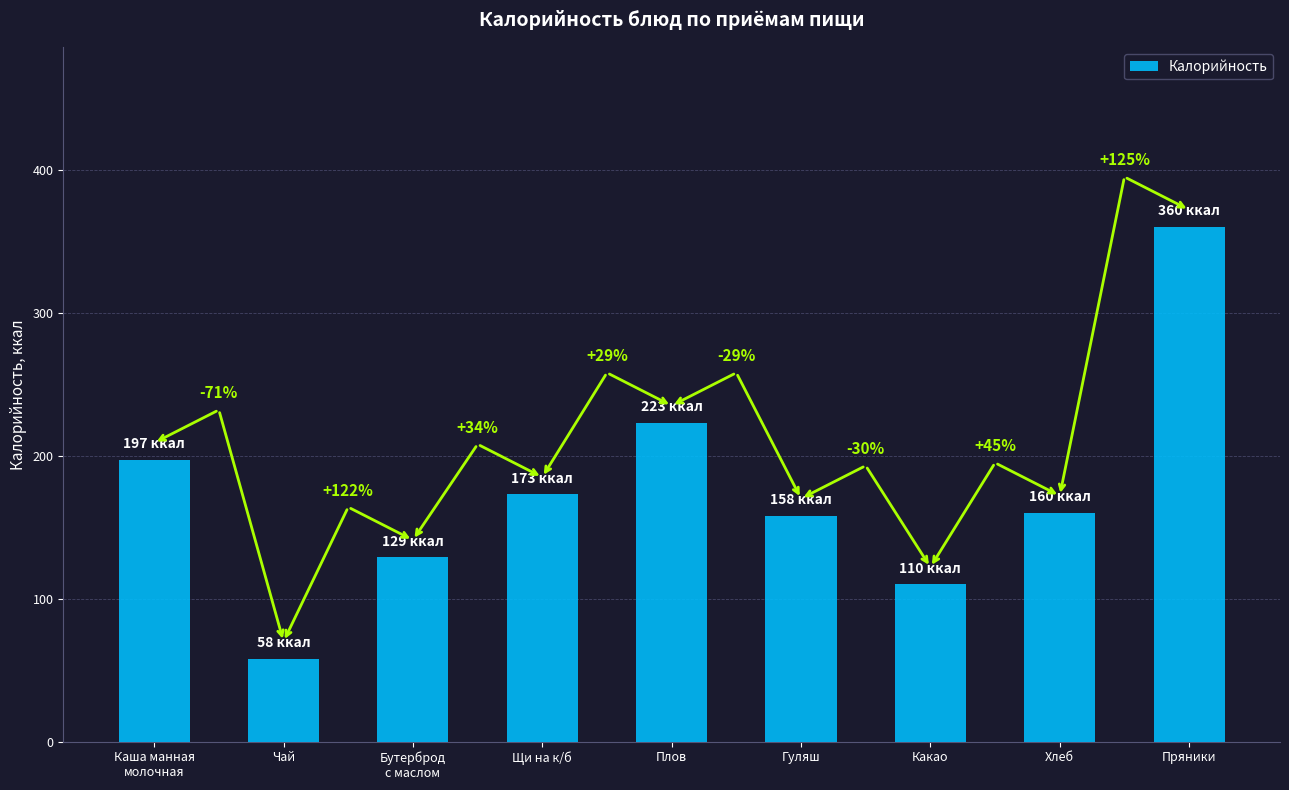

Does the chart contain any negative values?

No